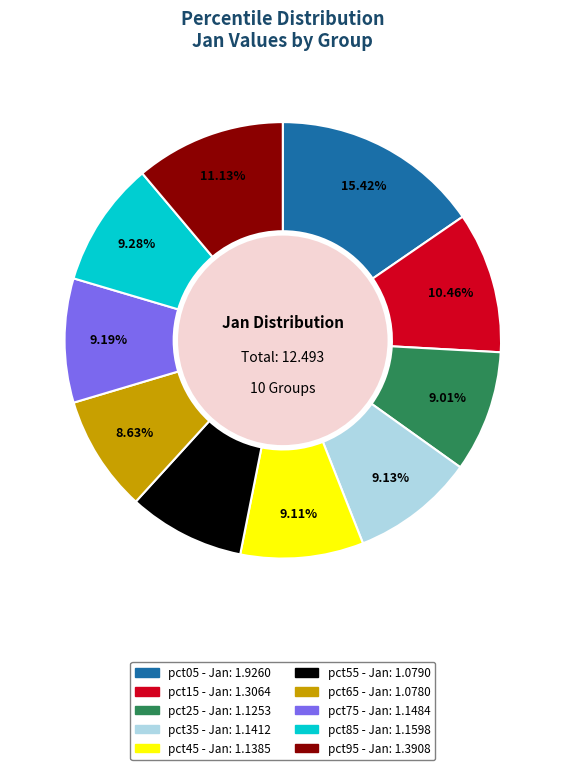

The pct05 slice represents 28% of the pie. True or false?

False